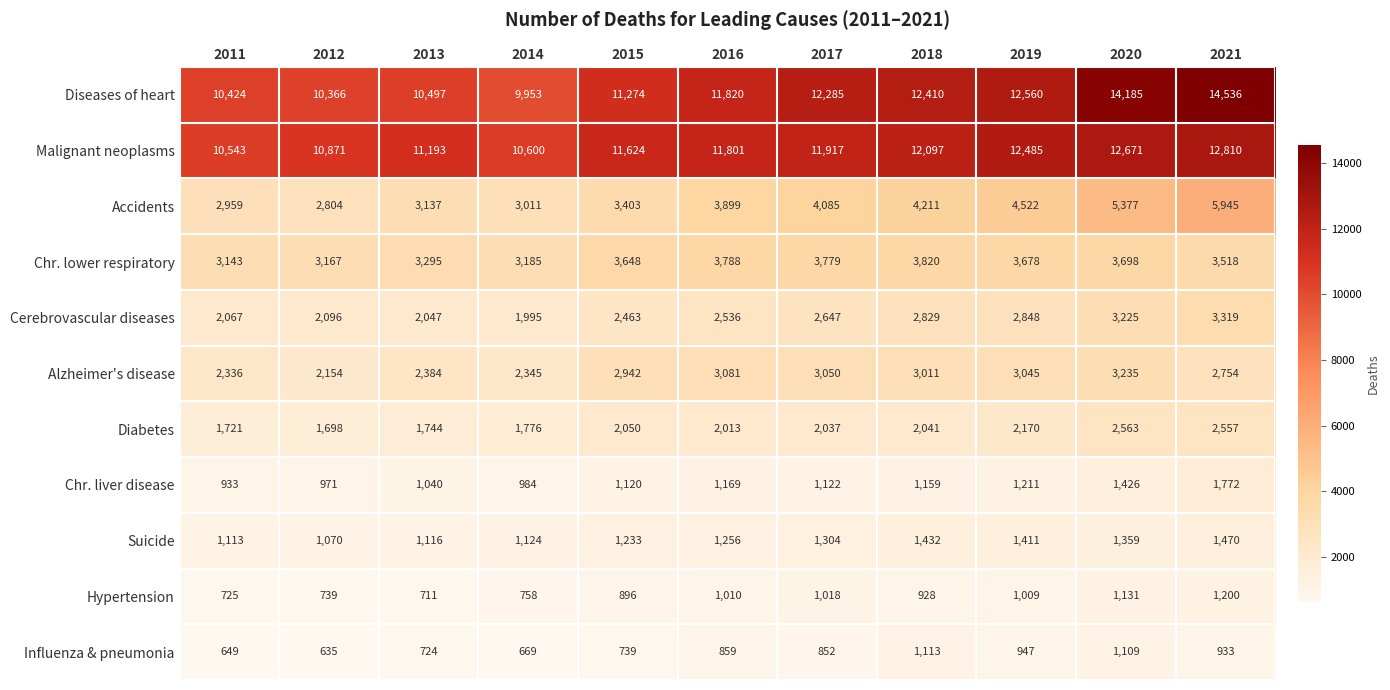

Which series has the widest spread of values?

Diseases of heart